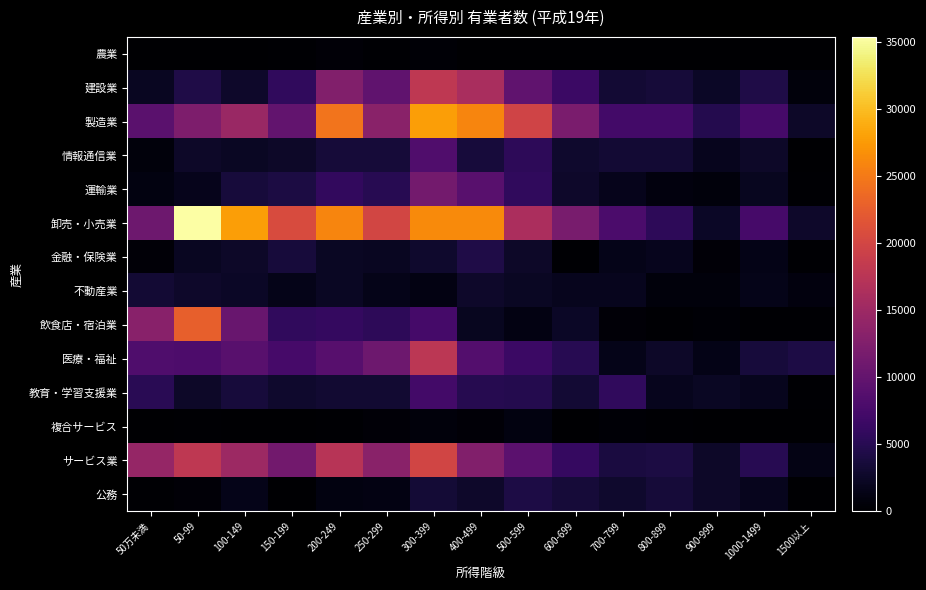

At how many categories does at least one series exceed 7448?

12